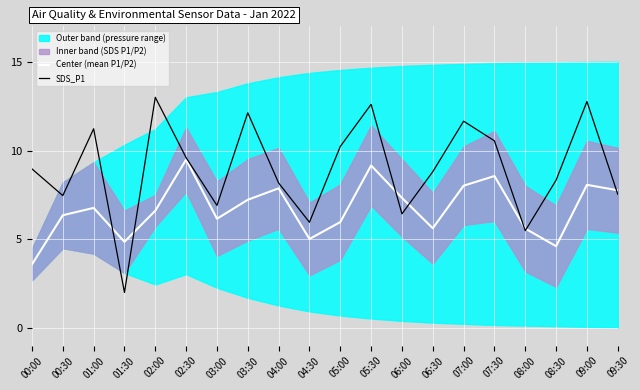

What is the sum of the Center (mean P1/P2) values at 04:30 and 05:00?

11.0